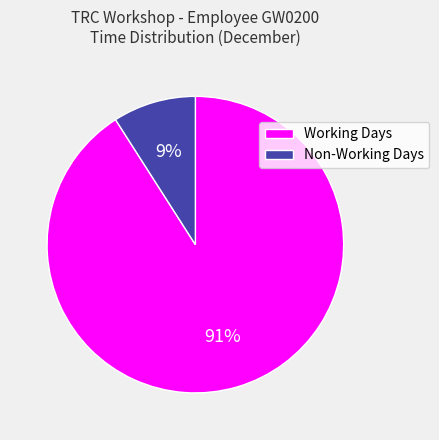

Is there a majority slice in this chart?

Yes